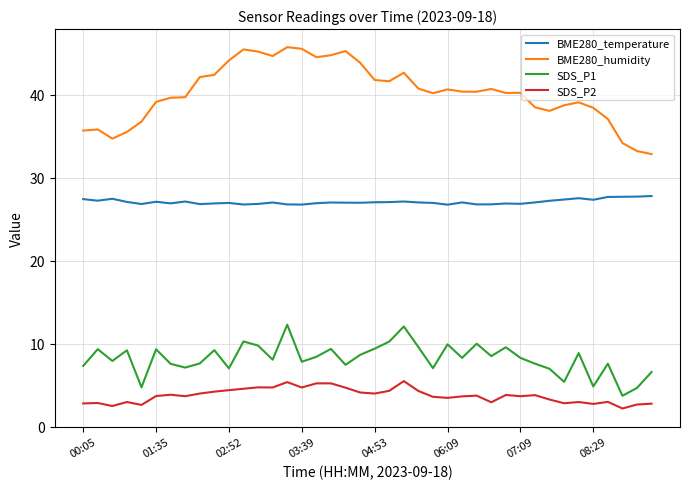

What is the difference between the maximum and minimum values in the SDS_P2 series?

3.3